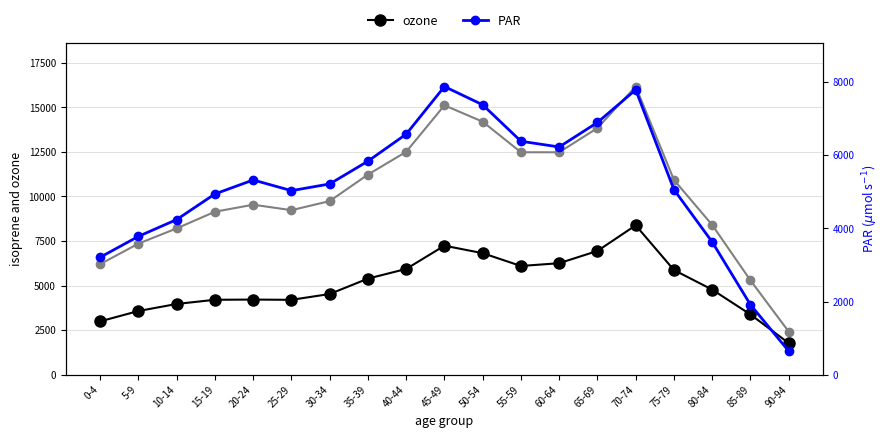

At which label does ozone reach its minimum?

90-94